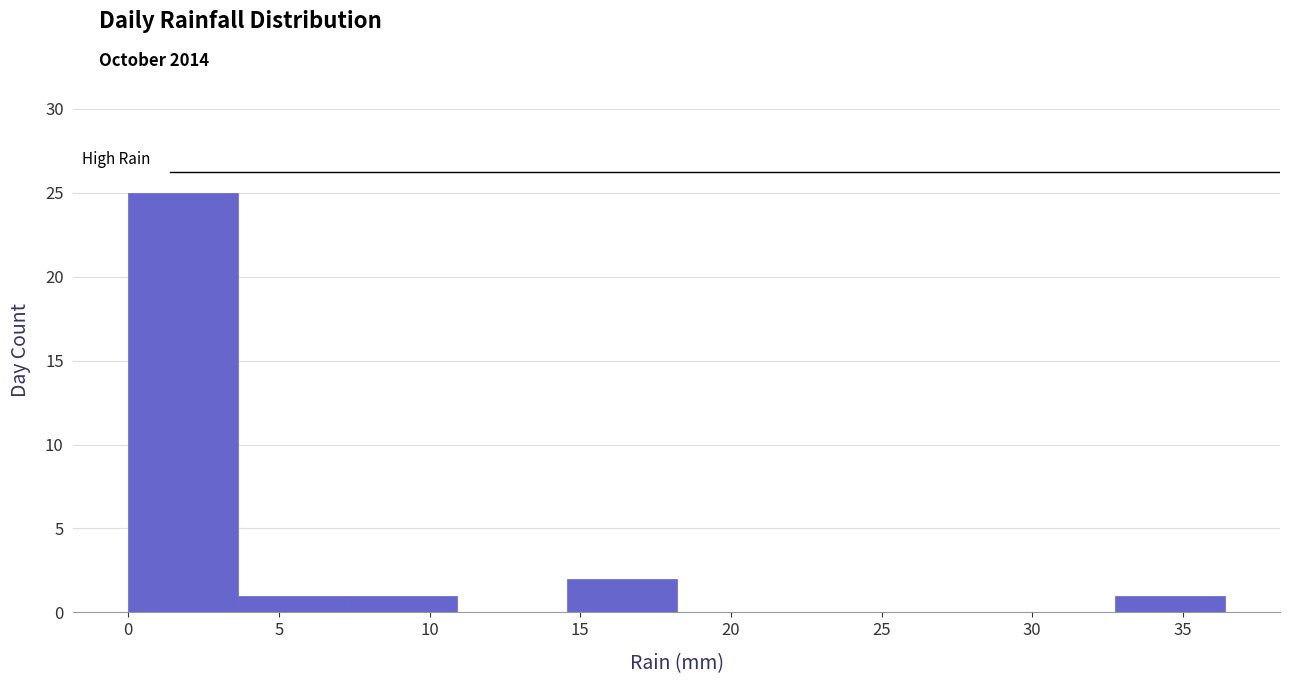

Reading left to right, transcribe this chart: for each bar, give the range it covers on the x-axis and its height. Neither the bar edges nor the heights are printed on the chart, so give them approximately, as read against the axes.

0.0 to 3.5: 25
3.5 to 7.5: 1
7.5 to 11.0: 1
11.0 to 14.5: 0
14.5 to 18.0: 2
18.0 to 22.0: 0
22.0 to 25.5: 0
25.5 to 29.0: 0
29.0 to 33.0: 0
33.0 to 36.5: 1